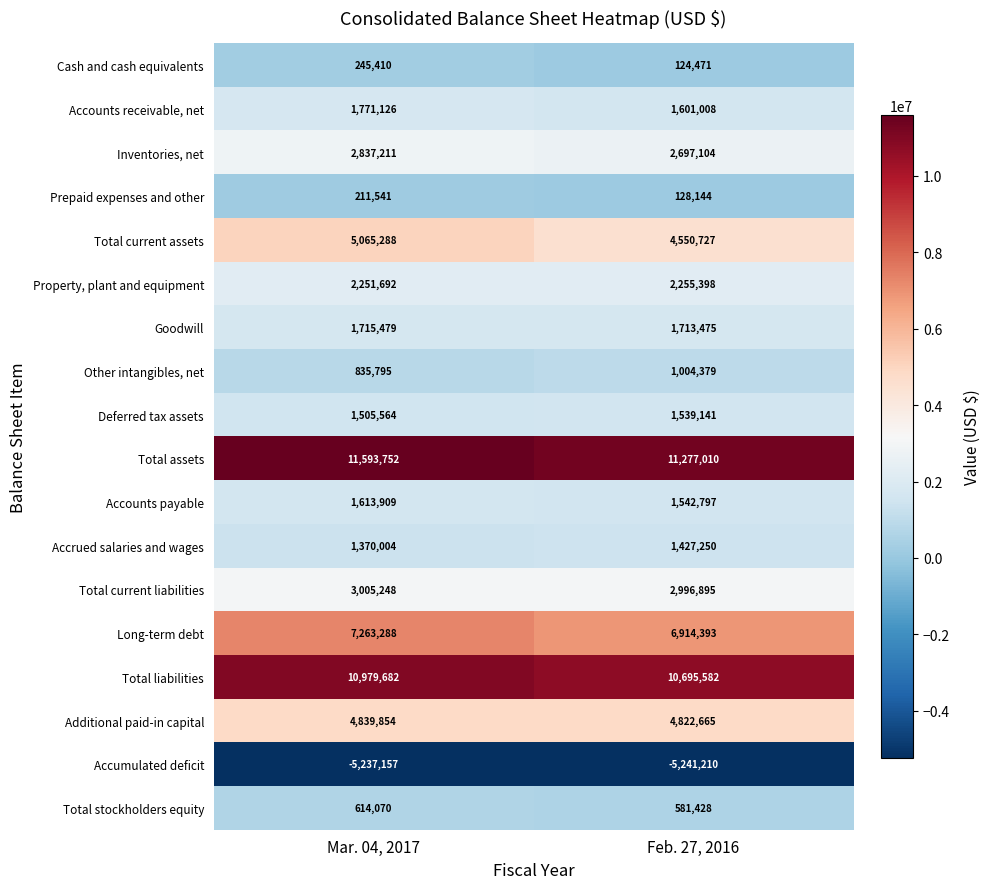

Which series has the largest total across all categories?

Total assets